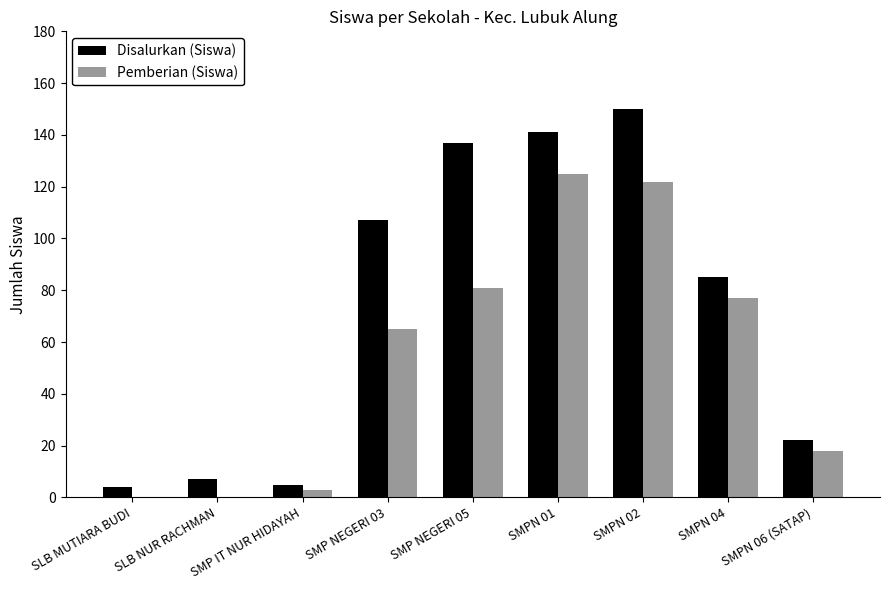

Reading left to right, list all the values displayed in this chart.

Disalurkan (Siswa): 4	7	5	107	137	141	150	85	22
Pemberian (Siswa): 0	0	3	65	81	125	122	77	18